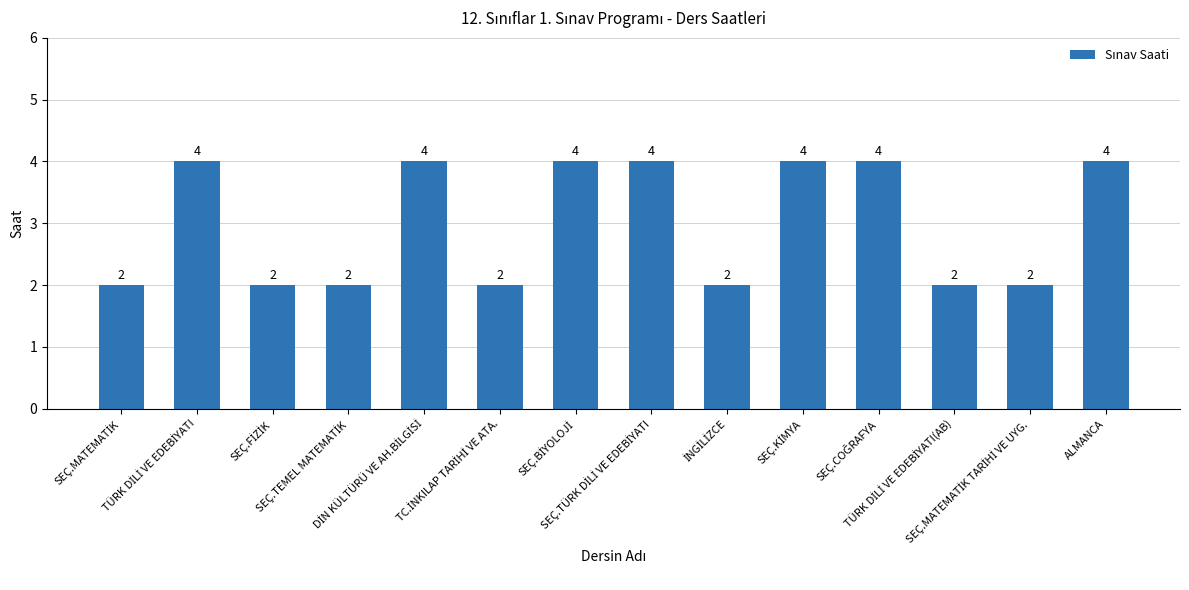

What is the average value?

3